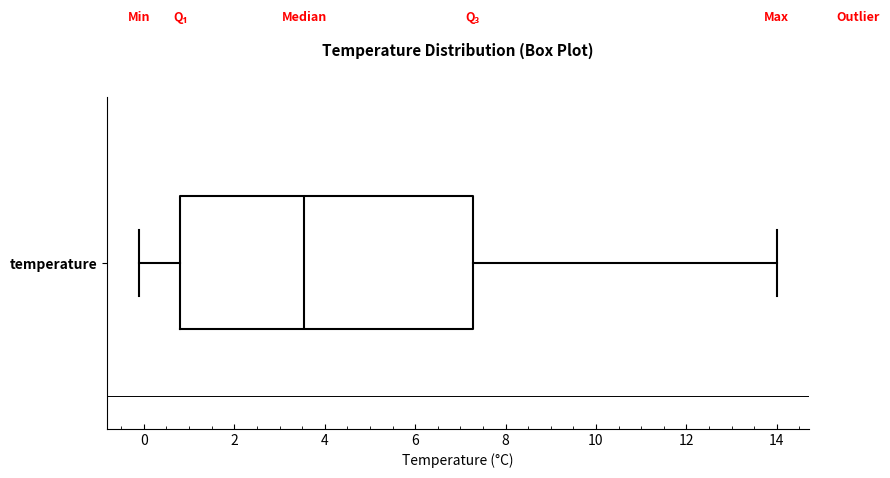

Where does the median line of the box for temperature sit on the x-axis? The values are not printed on the chart, so give them approximately, as read against the axis.

3.6